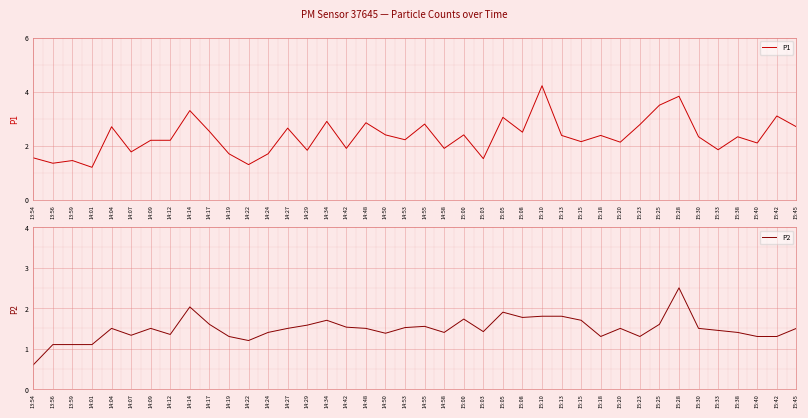

True or false: P1 and P2 cross at least once.

False